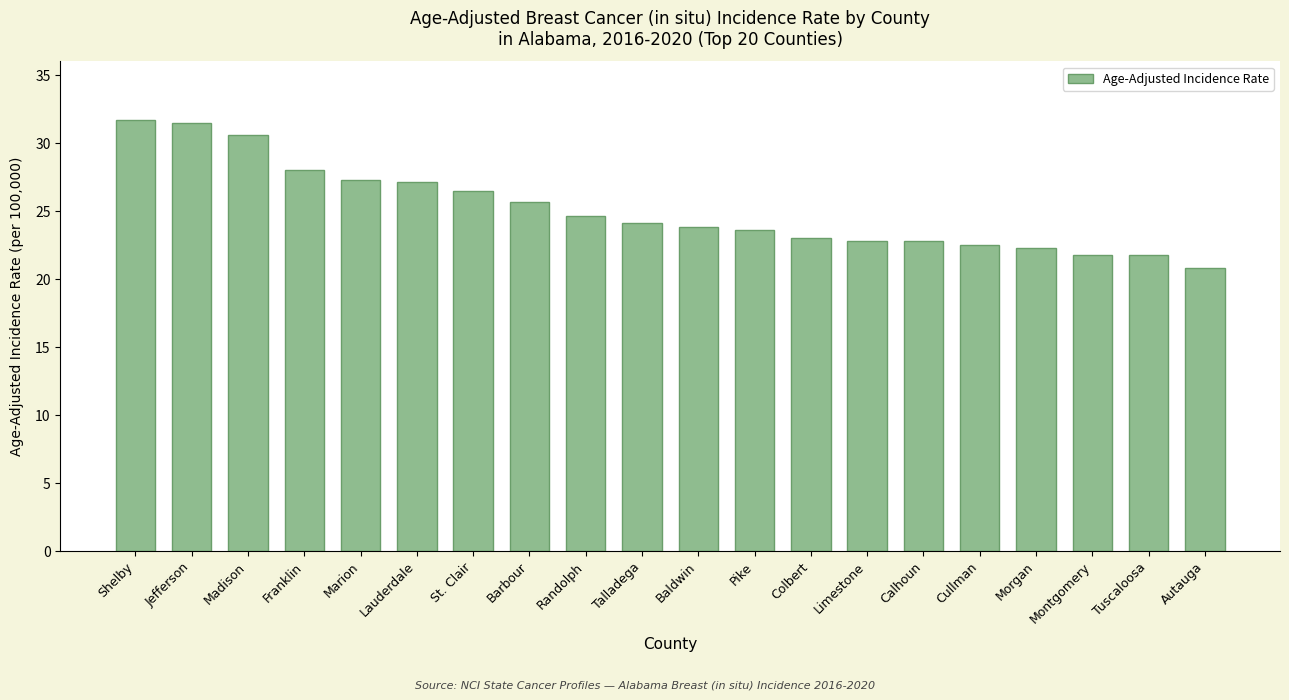

Are the bars horizontal?

No